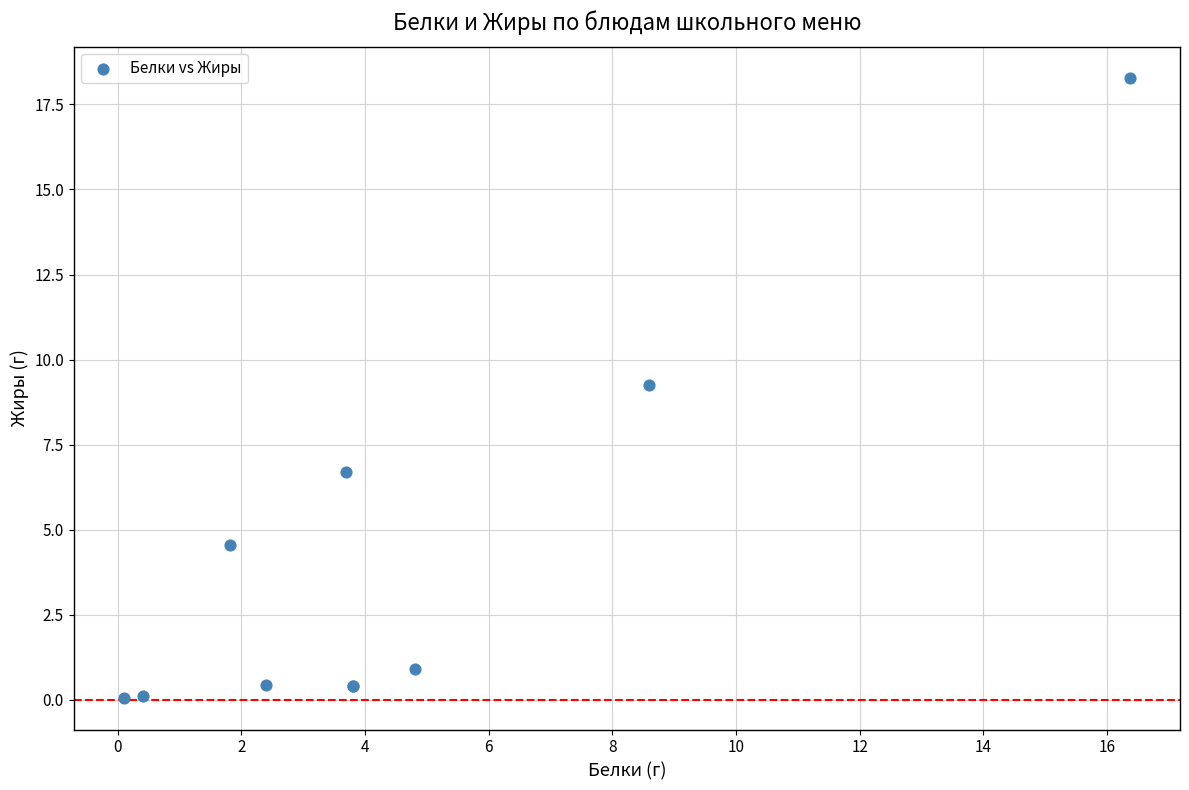

What Y value in the scatter plot is closest to 9?

9.3